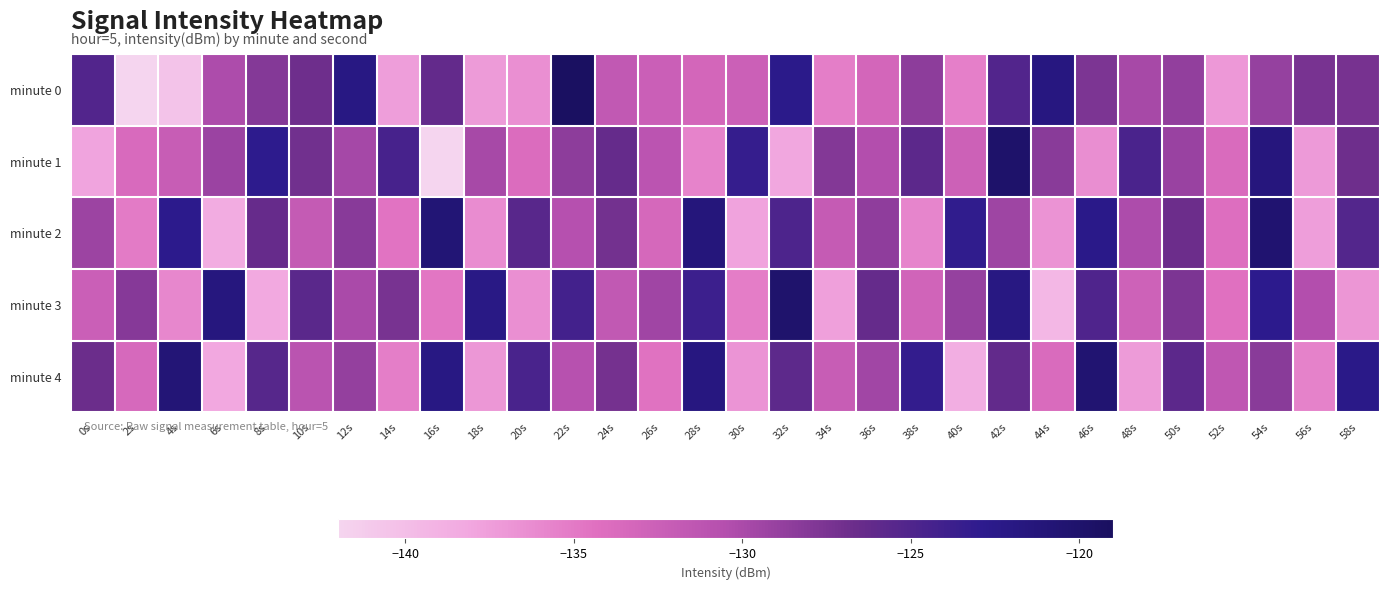

Reading left to right, what are all the values shown in this chart?

minute 0: 0s=-125.2	2s=-142.0	4s=-140.4	6s=-130.2	8s=-128.1	10s=-126.9	12s=-122.0	14s=-137.5	16s=-126.2	18s=-137.2	20s=-136.4	22s=-119.1	24s=-131.7	26s=-132.4	28s=-133.2	30s=-132.6	32s=-122.6	34s=-135.3	36s=-133.2	38s=-128.5	40s=-135.4	42s=-125.1	44s=-121.8	46s=-127.6	48s=-129.9	50s=-128.7	52s=-137.1	54s=-129.0	56s=-127.4	58s=-127.3
minute 1: 0s=-137.9	2s=-133.7	4s=-132.2	6s=-129.2	8s=-122.9	10s=-127.1	12s=-129.7	14s=-124.5	16s=-142.0	18s=-129.9	20s=-134.0	22s=-128.5	24s=-126.3	26s=-131.2	28s=-135.7	30s=-123.4	32s=-138.1	34s=-127.9	36s=-130.5	38s=-125.8	40s=-132.6	42s=-119.9	44s=-128.3	46s=-136.4	48s=-124.7	50s=-129.1	52s=-133.8	54s=-121.5	56s=-137.2	58s=-126.9
minute 2: 0s=-129.3	2s=-135.1	4s=-122.7	6s=-138.5	8s=-126.4	10s=-131.9	12s=-128.2	14s=-134.6	16s=-120.8	18s=-136.3	20s=-125.5	22s=-130.7	24s=-127.1	26s=-133.4	28s=-121.3	30s=-137.8	32s=-124.9	34s=-132.0	36s=-128.6	38s=-135.8	40s=-123.1	42s=-129.4	44s=-136.7	46s=-122.5	48s=-130.2	50s=-126.8	52s=-134.1	54s=-120.4	56s=-137.5	58s=-125.2
minute 3: 0s=-132.4	2s=-128.1	4s=-135.9	6s=-121.6	8s=-138.3	10s=-125.7	12s=-130.0	14s=-127.4	16s=-134.8	18s=-122.2	20s=-136.5	22s=-124.3	24s=-131.7	26s=-129.5	28s=-123.8	30s=-135.2	32s=-120.1	34s=-137.6	36s=-126.3	38s=-133.0	40s=-128.9	42s=-121.9	44s=-139.4	46s=-125.0	48s=-132.7	50s=-127.6	52s=-134.3	54s=-122.8	56s=-130.5	58s=-136.9
minute 4: 0s=-126.7	2s=-133.5	4s=-120.9	6s=-138.2	8s=-125.4	10s=-131.1	12s=-128.8	14s=-135.3	16s=-122.0	18s=-137.0	20s=-124.6	22s=-130.8	24s=-127.2	26s=-134.5	28s=-121.7	30s=-136.8	32s=-125.9	34s=-132.2	36s=-129.6	38s=-123.3	40s=-138.7	42s=-126.1	44s=-133.8	46s=-120.5	48s=-137.3	50s=-125.8	52s=-131.5	54s=-128.3	56s=-135.6	58s=-122.4